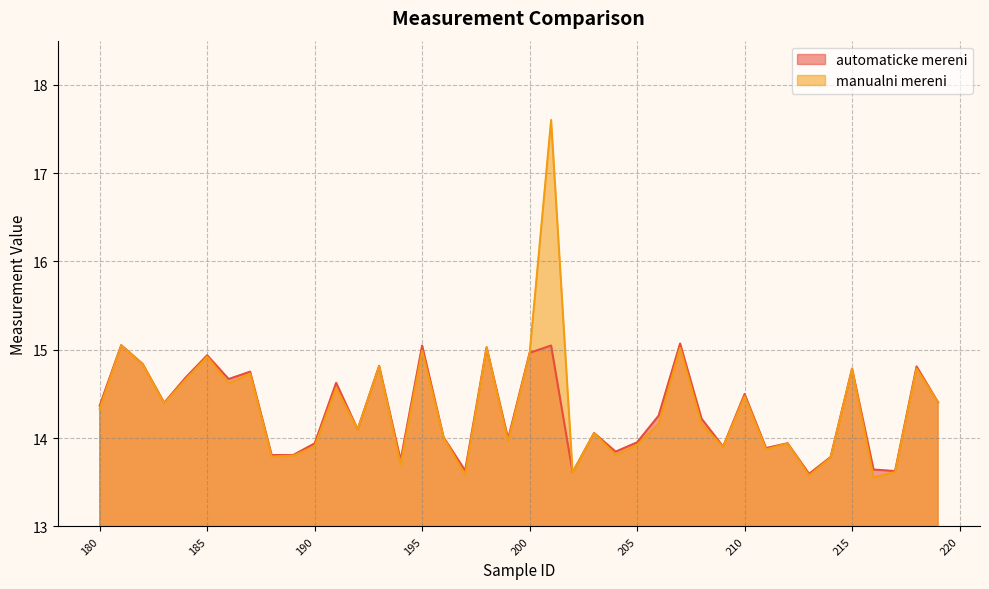

Which series has the widest spread of values?

manualni mereni